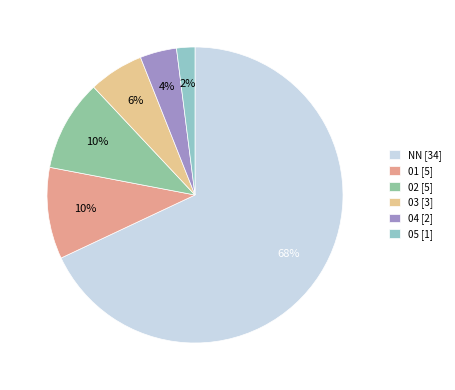

What is the majority slice?

NN